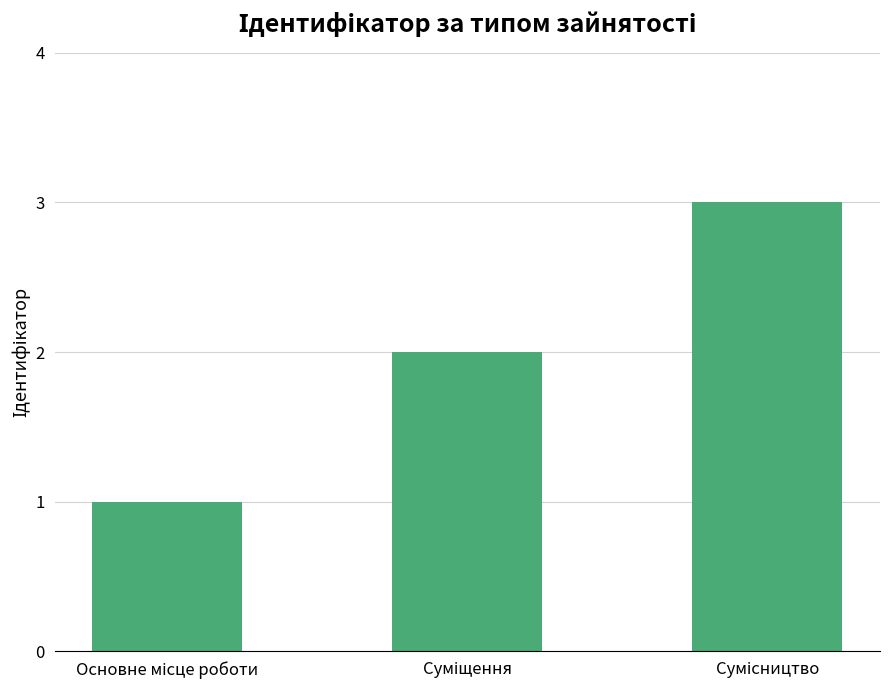

What is the sum of all values?

6